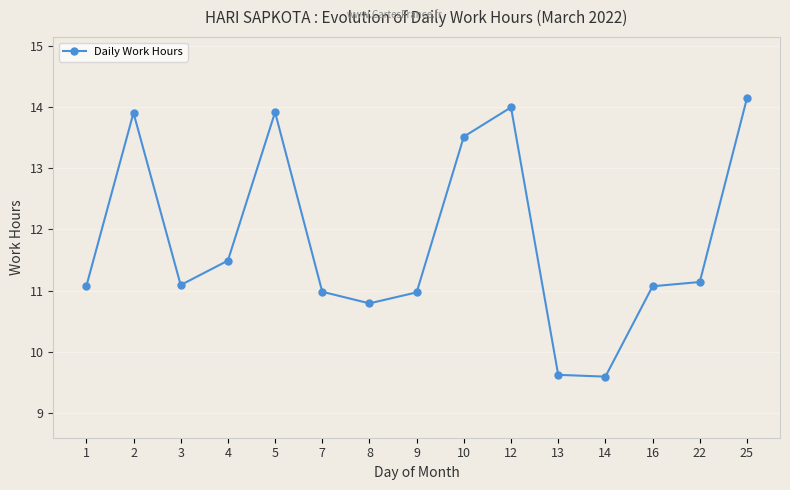

What is the value of the 6th point from the left?

11.0